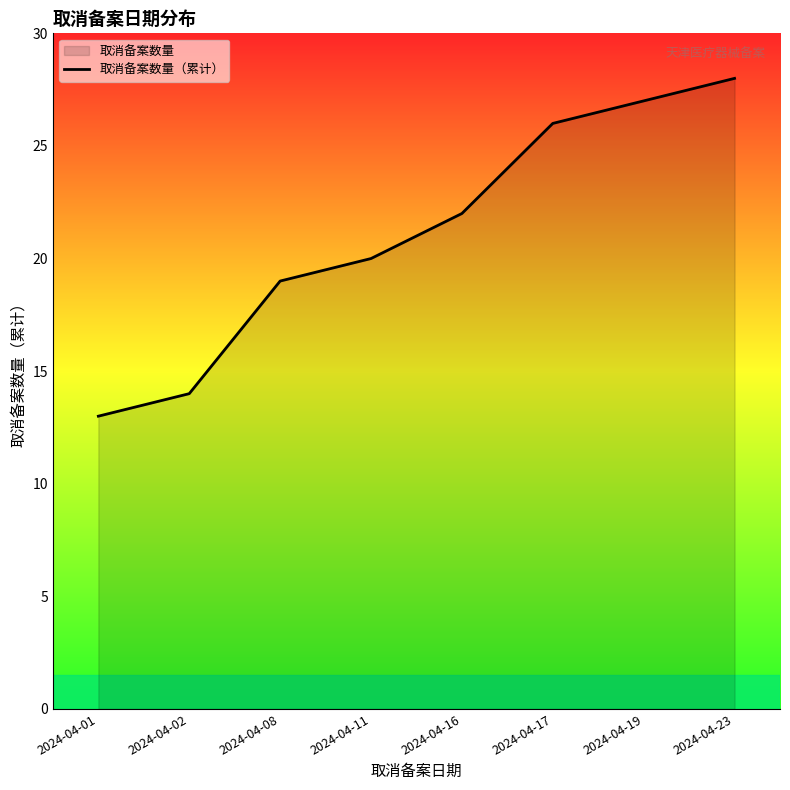

True or false: there are more than 0 points higher than both neighbors.

False